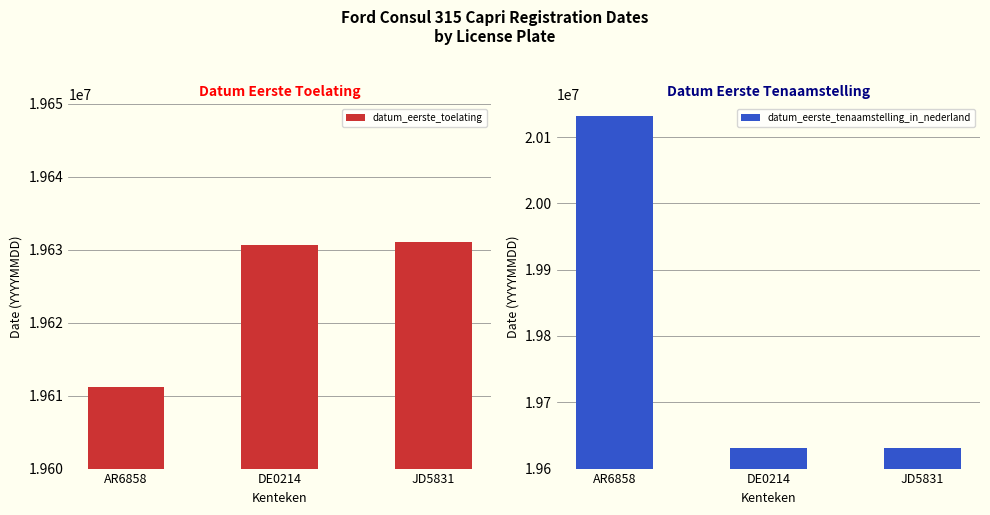

Are the bars horizontal?

No